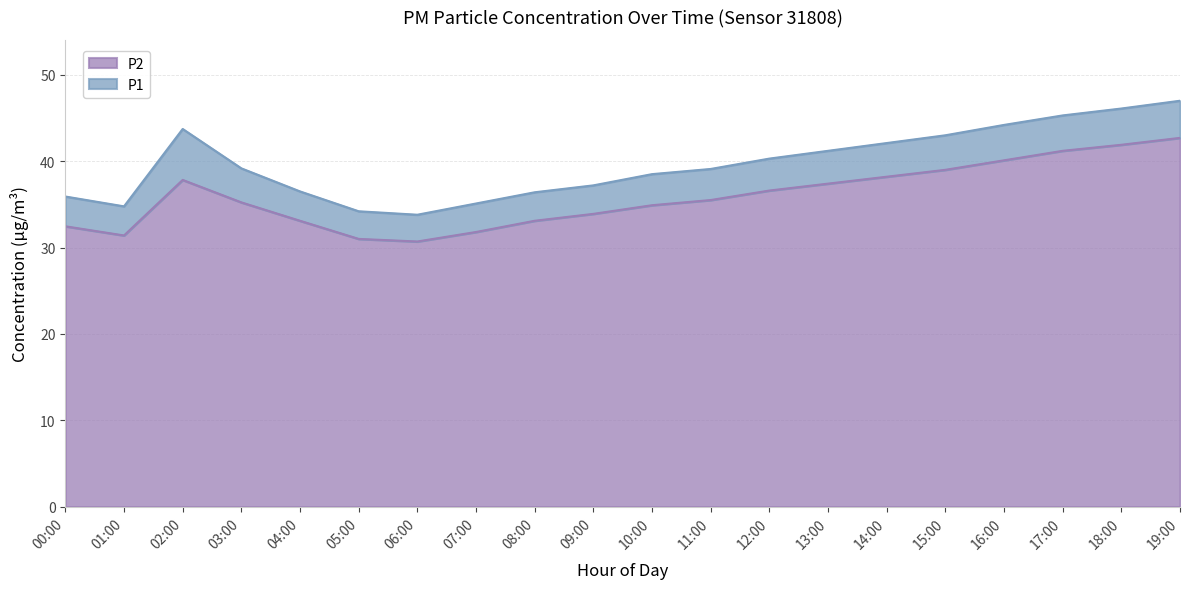

List the labels in order of P2 value, smallest first.

06:00, 05:00, 01:00, 07:00, 00:00, 04:00, 08:00, 09:00, 10:00, 03:00, 11:00, 12:00, 13:00, 02:00, 14:00, 15:00, 16:00, 17:00, 18:00, 19:00